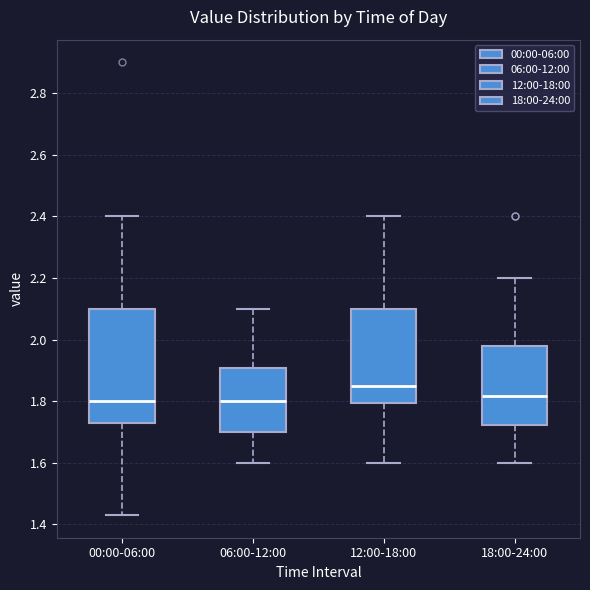

Reading left to right, read every box against the y-axis: the position of its median line, the range the box covers, and the ends of its whiskers. The values are not printed on the chart, so give them approximately, as read against the axis.

00:00-06:00: median 1.80, box 1.74 to 2.10, whiskers 1.44 to 2.40
06:00-12:00: median 1.80, box 1.70 to 1.90, whiskers 1.60 to 2.10
12:00-18:00: median 1.86, box 1.80 to 2.10, whiskers 1.60 to 2.40
18:00-24:00: median 1.82, box 1.72 to 1.98, whiskers 1.60 to 2.20